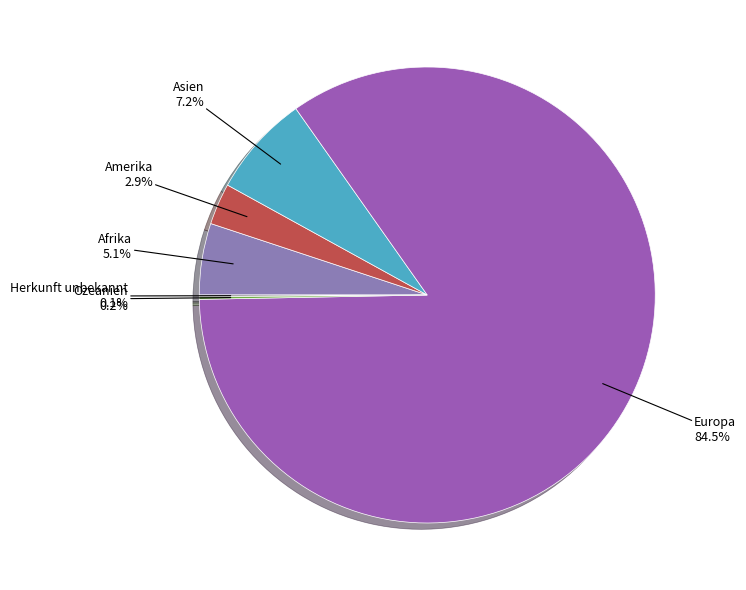

What is the largest slice in the pie chart?

Europa